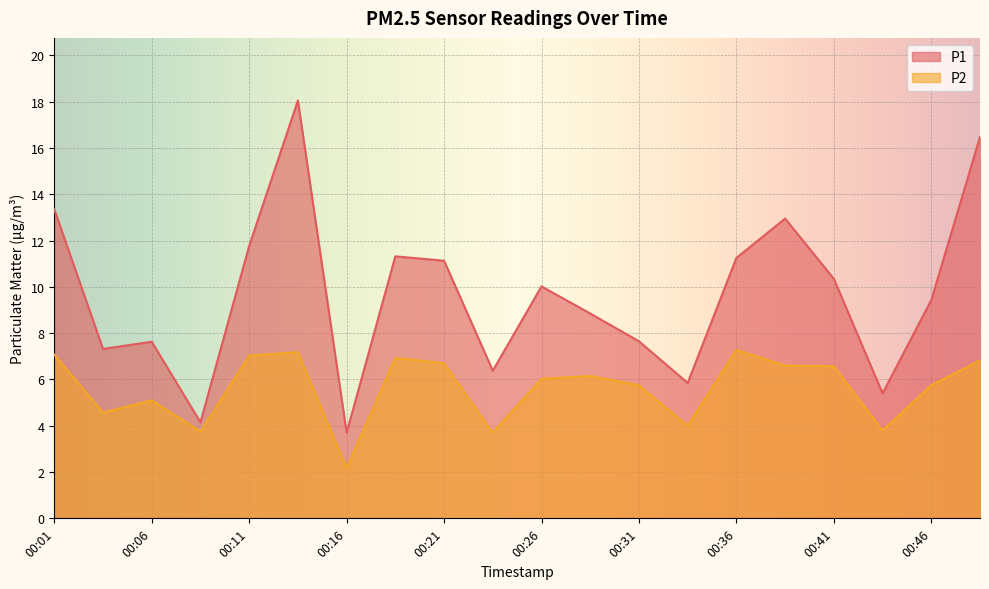

Does the chart display data point markers on the line(s)?

No